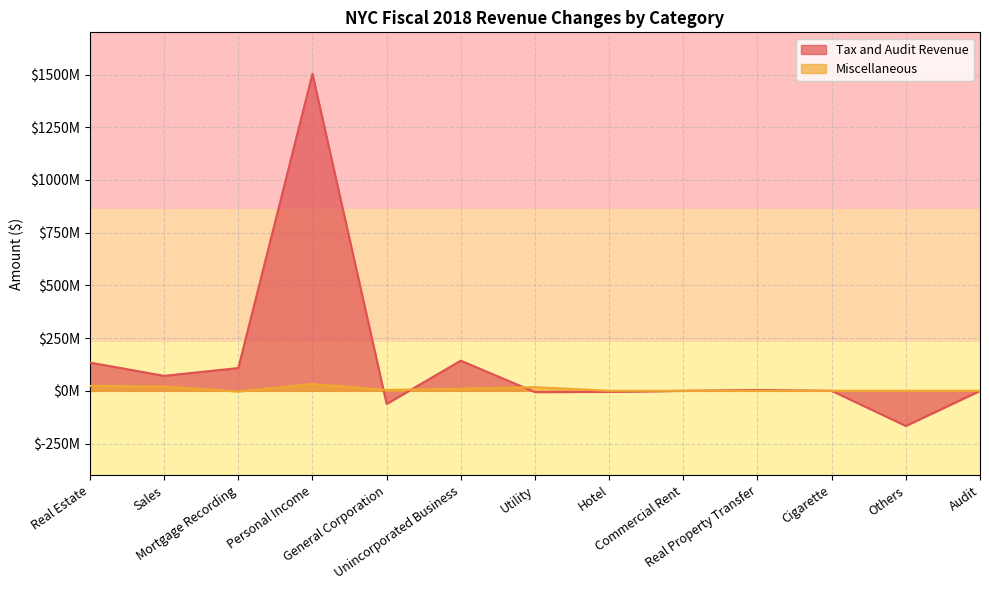

True or false: Miscellaneous and Tax and Audit Revenue intersect in this chart.

True